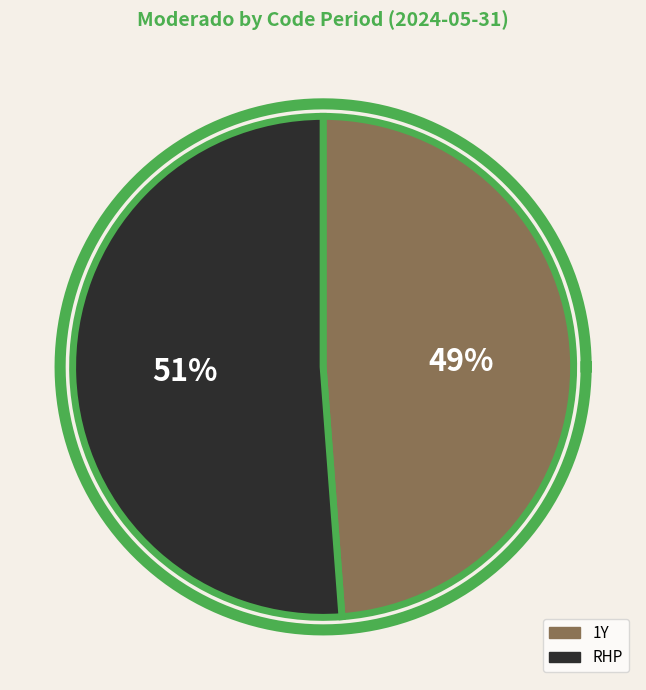

True or false: RHP accounts for 51% of the total.

True